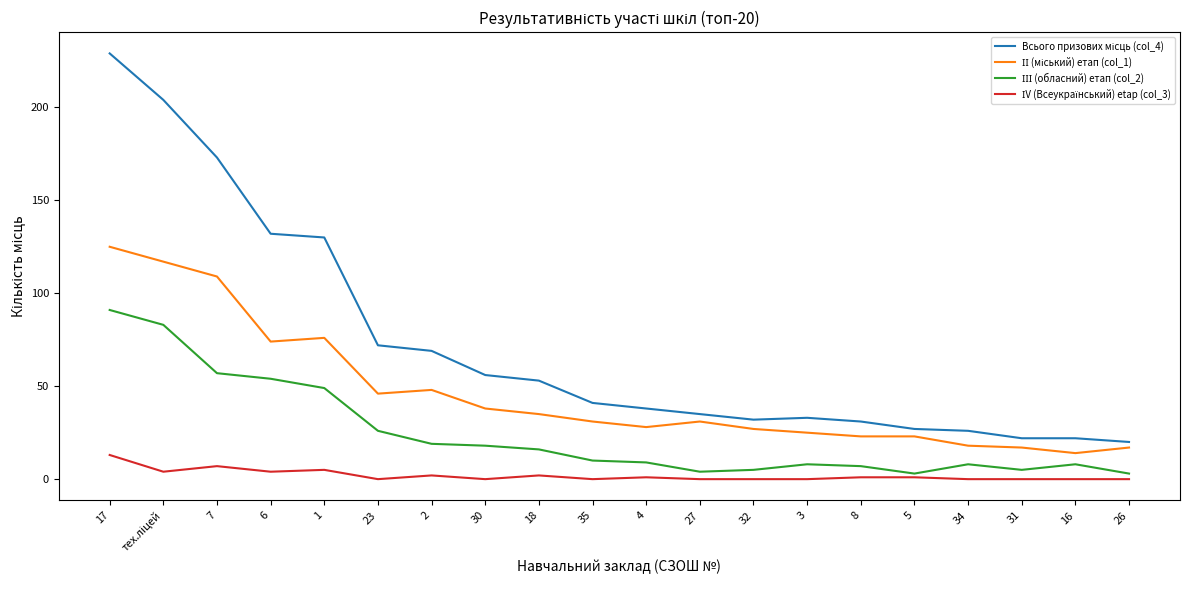

At which category is the sum across all series the highest?

17